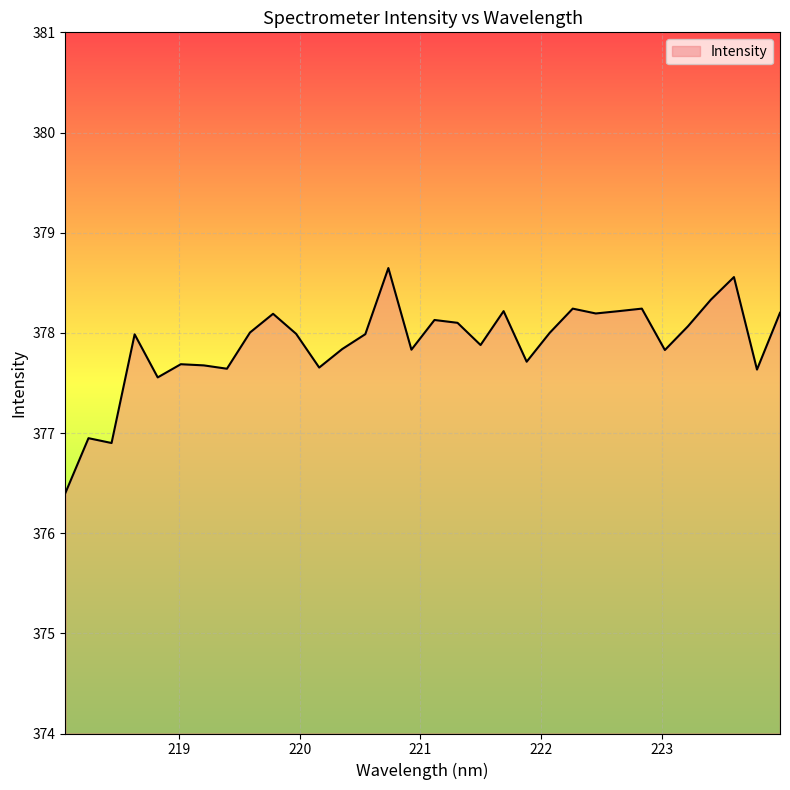

What is the maximum value shown in the chart?

378.6